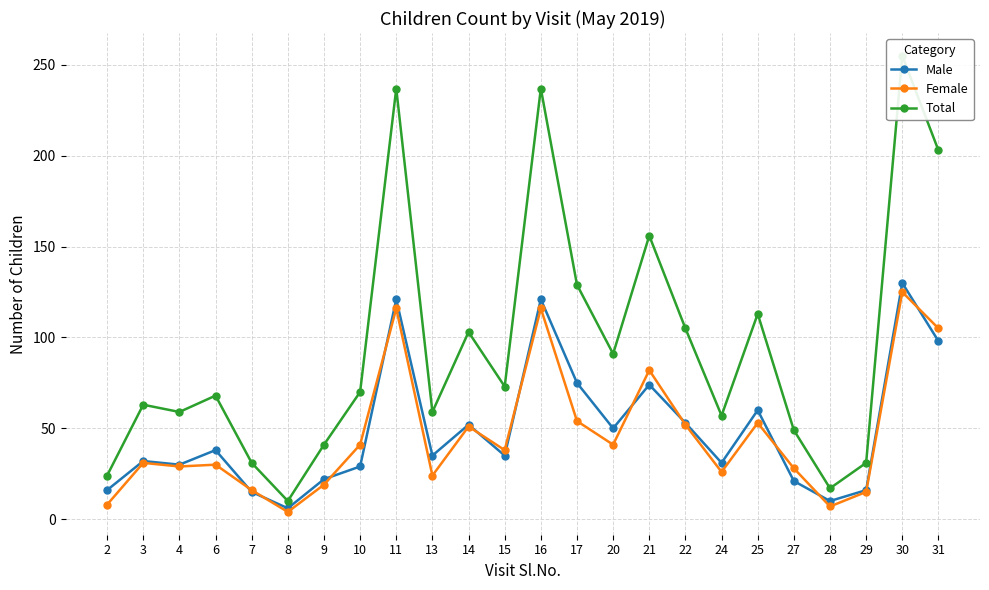

What is the value of the Total point at the 12th from the left?

73